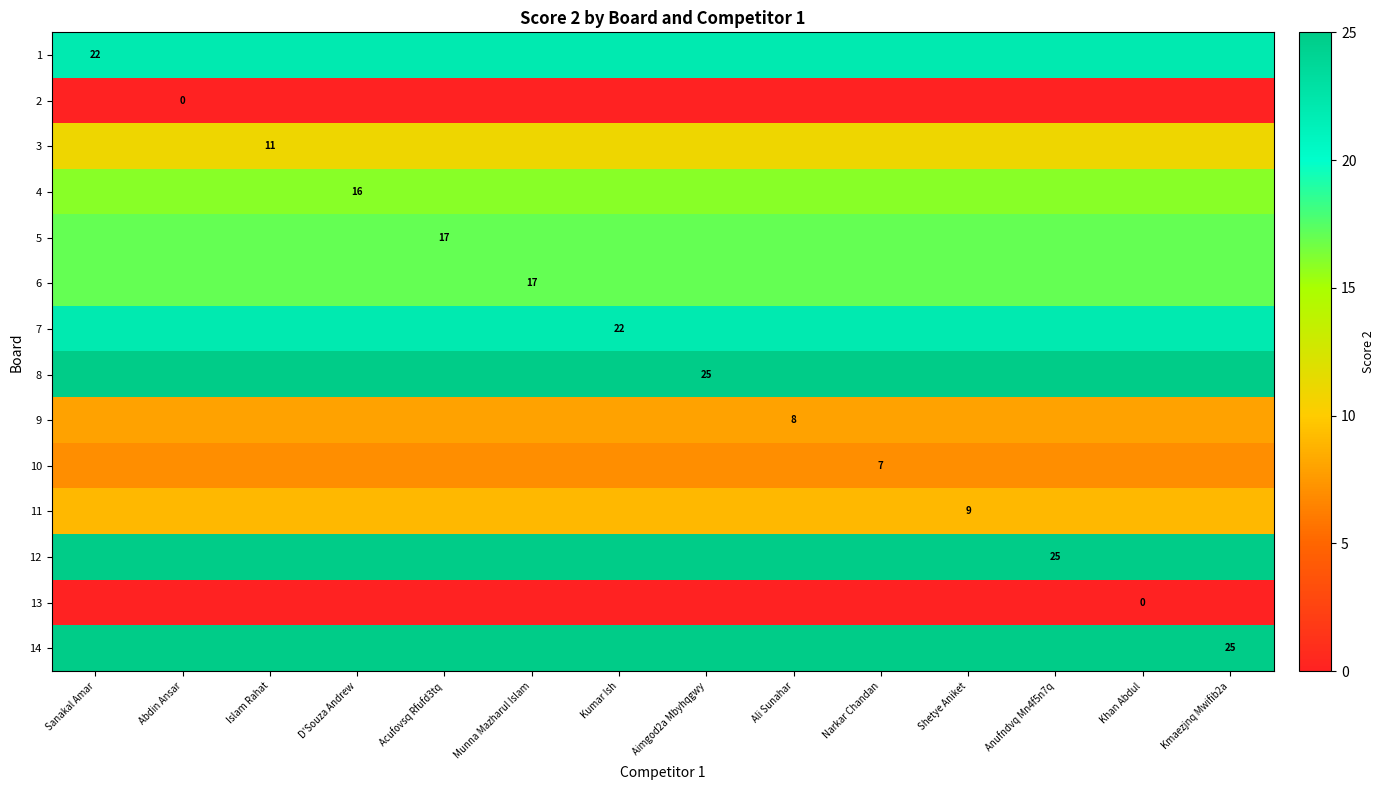

True or false: 9 has a value of 8 at Kmaezjnq Mwifib2a.

True